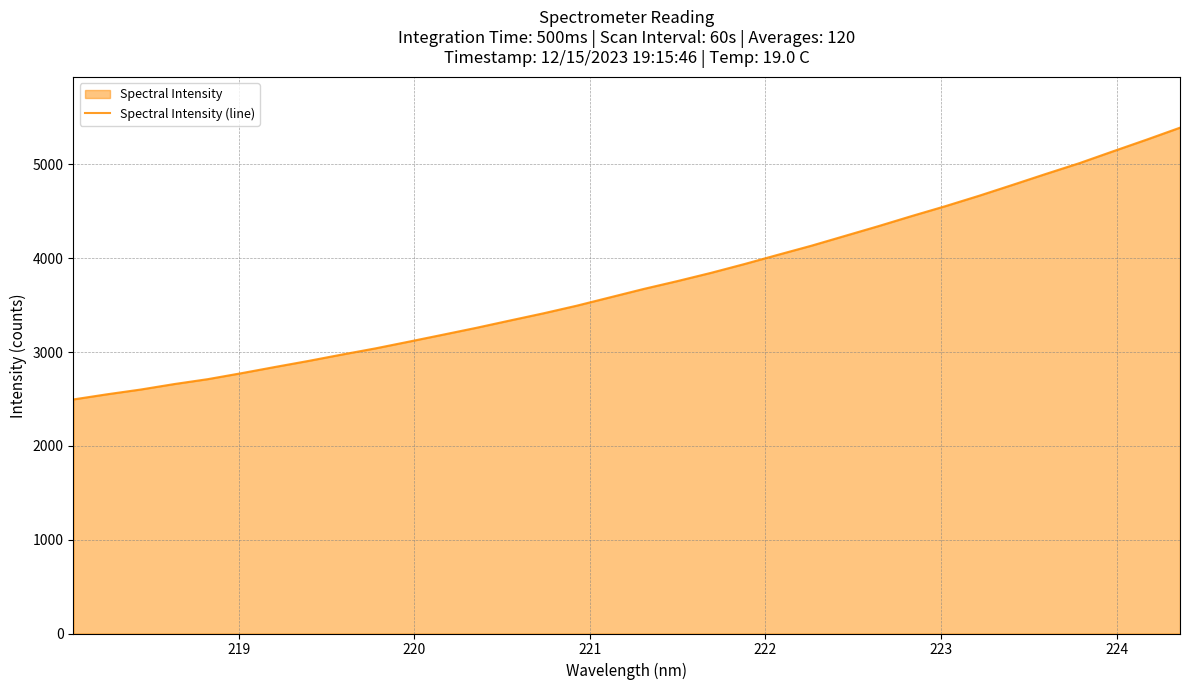

What is the value of the 10th point from the left?

3039.5